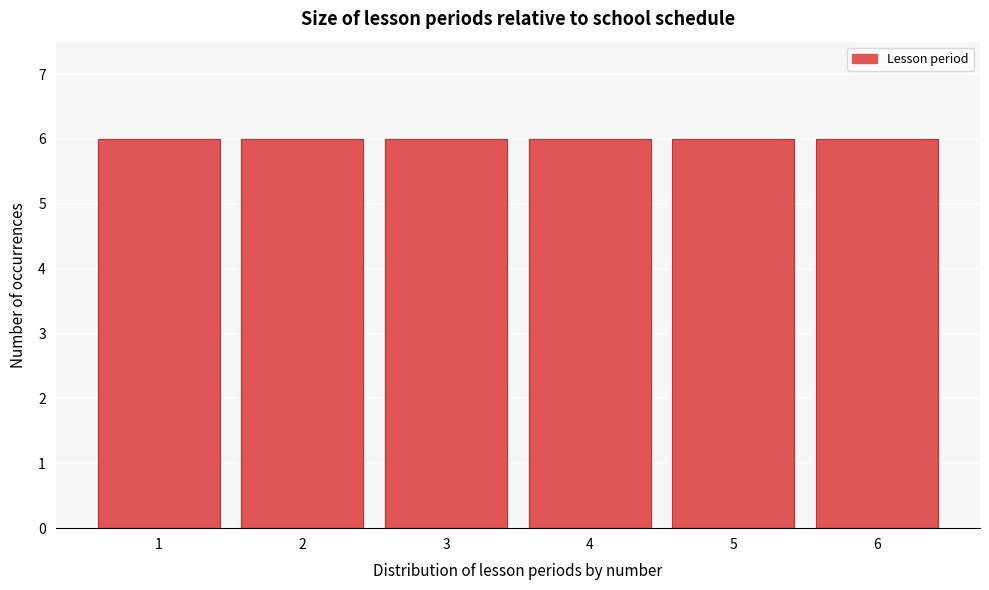

Reading left to right, transcribe this chart: for each bar, give the range it covers on the x-axis and its height. The values are not printed on the chart, so give them approximately, as read against the axis.

0.5 to 1.5: 6
1.5 to 2.5: 6
2.5 to 3.5: 6
3.5 to 4.5: 6
4.5 to 5.5: 6
5.5 to 6.5: 6